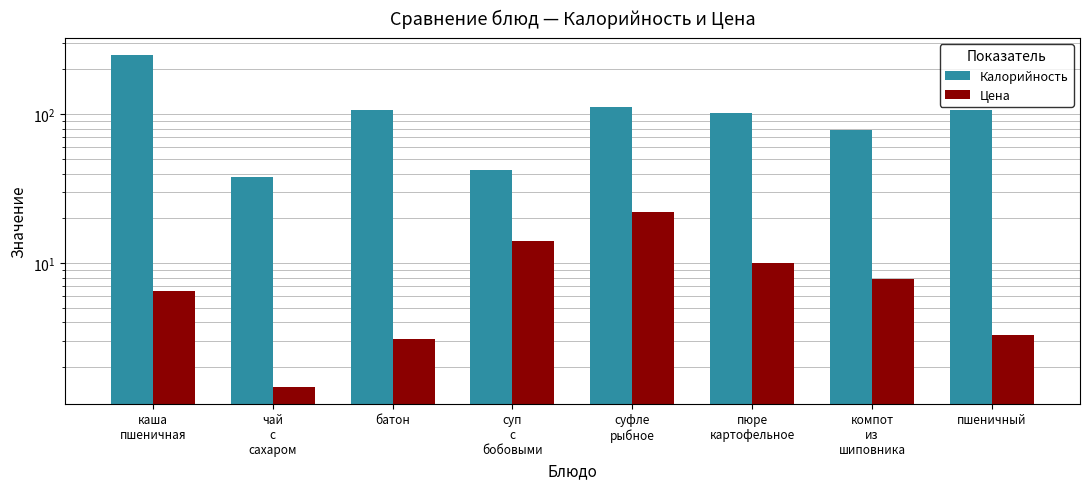

Rank the series by their maximum value, from highest to lowest.

Калорийность, Цена